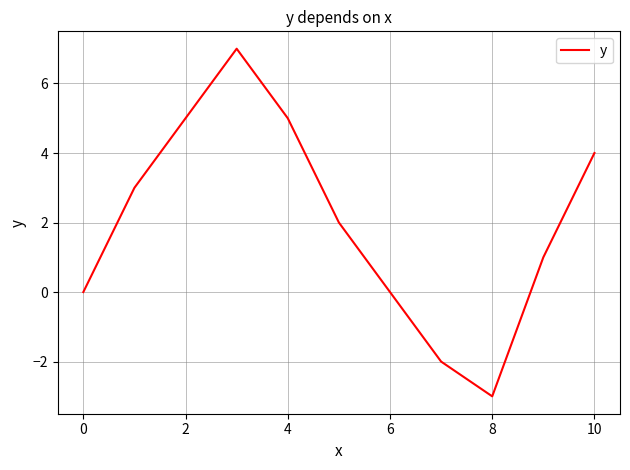

What is the minimum value shown in the chart?

-3